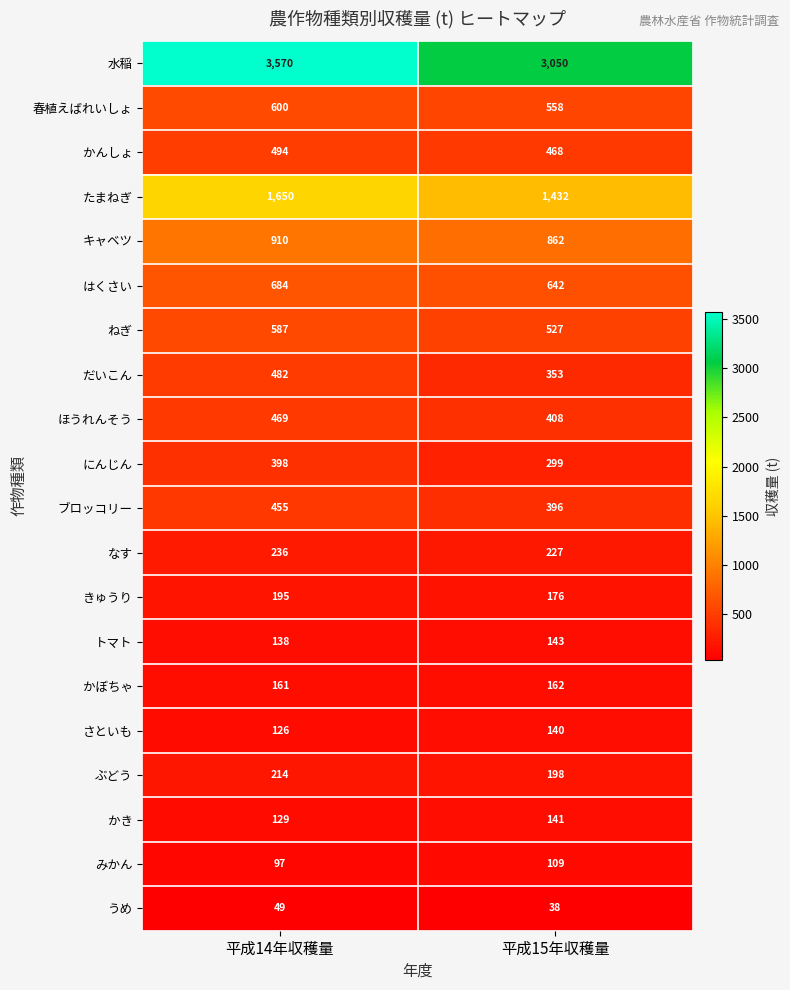

How many data points does each series have?

2